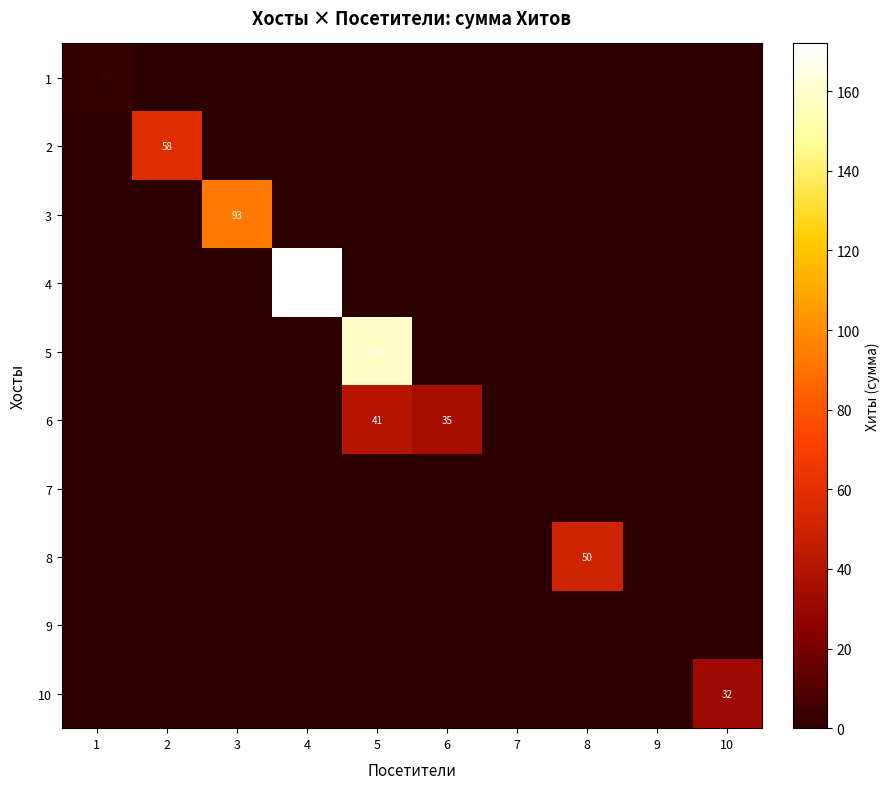

Which label corresponds to the largest value in the chart?

4